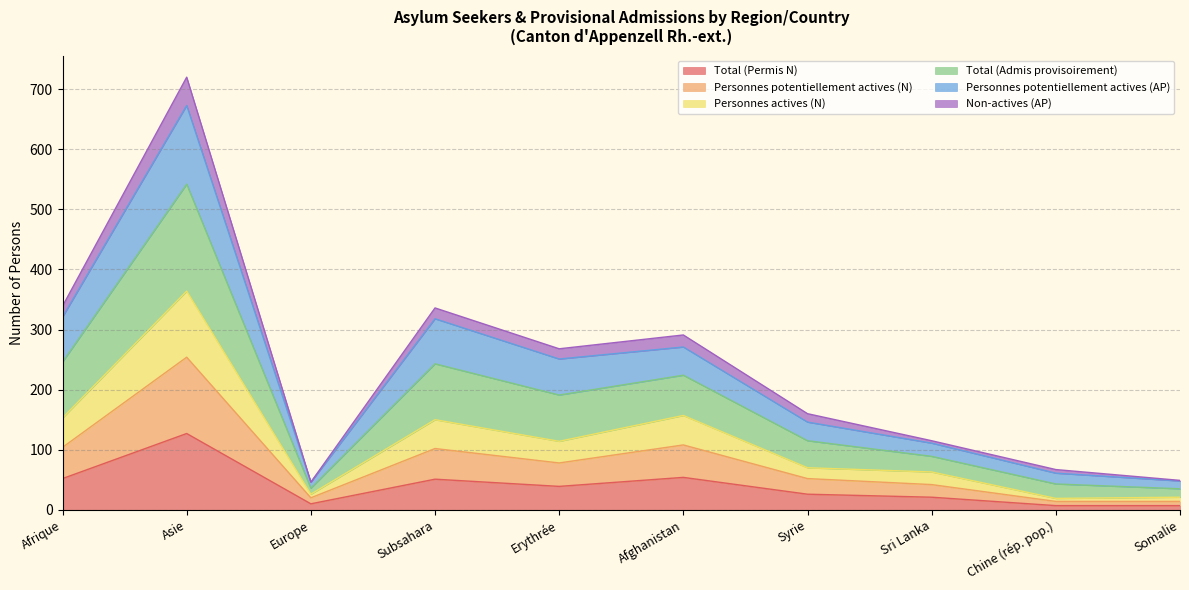

How many lines are shown in the chart?

6